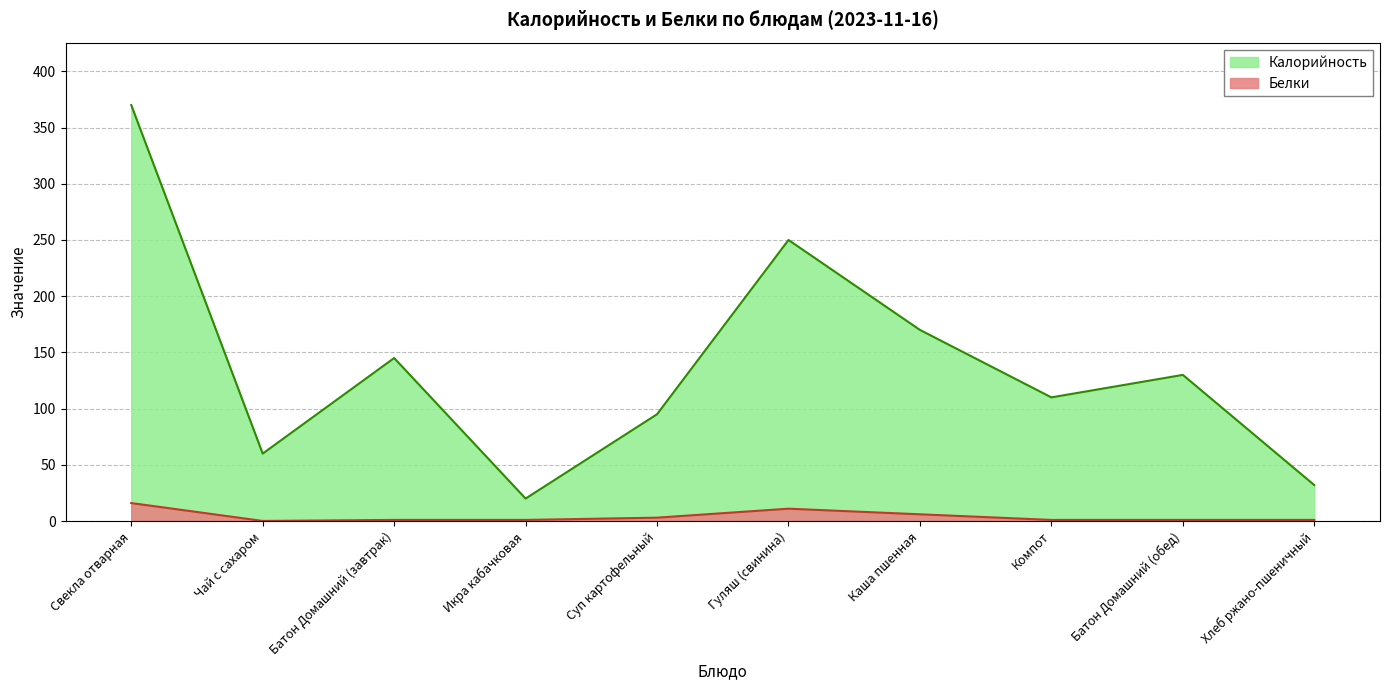

In Калорийность, how many points are lower than both neighbors (excluding endpoints)?

3